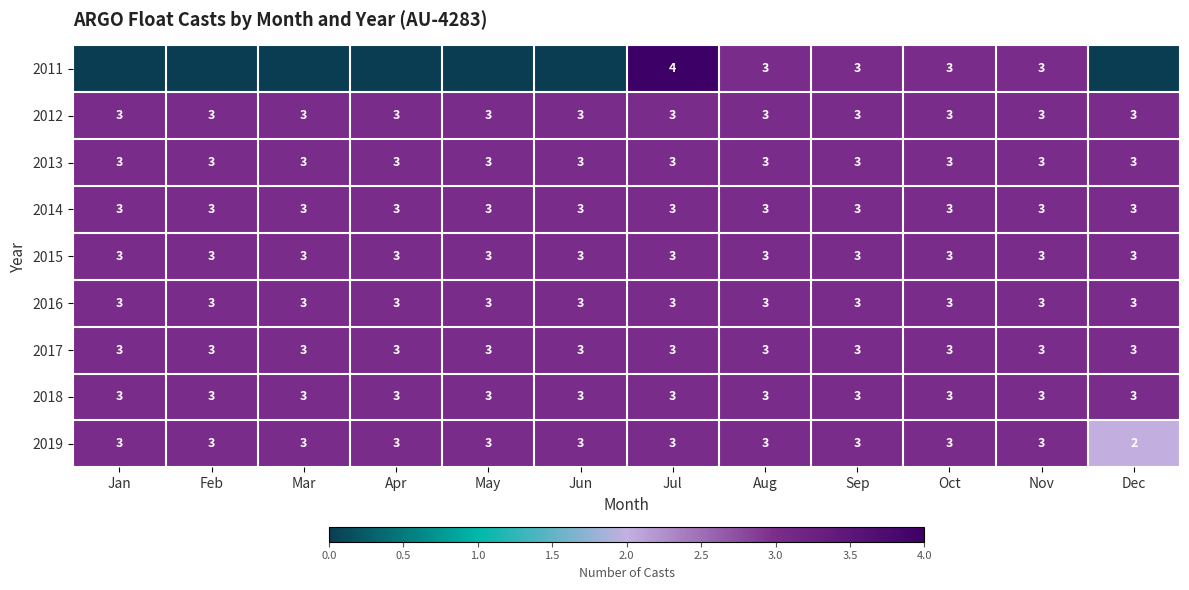

Which category has the lowest value in the 2019 series?

Dec